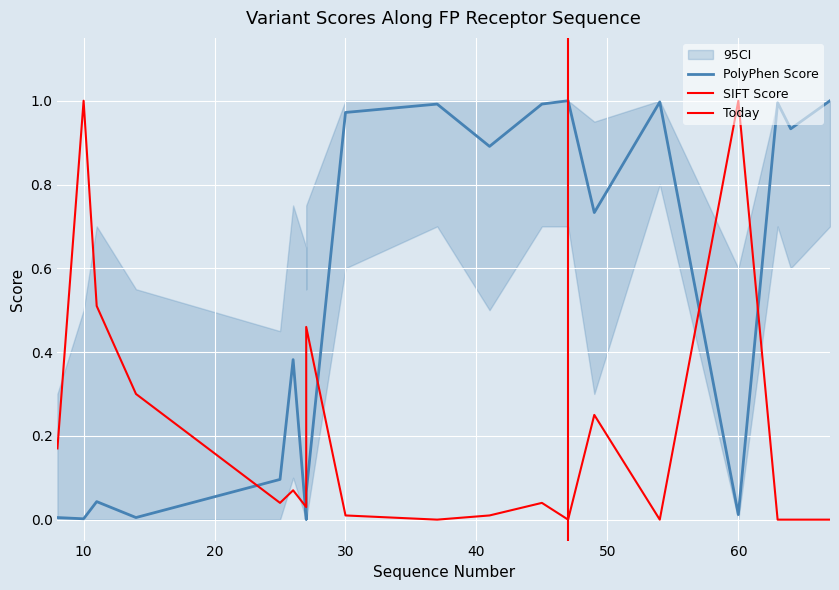

Which series ends up on top after the final intersection of sift_score and polyphen_score?

polyphen_score